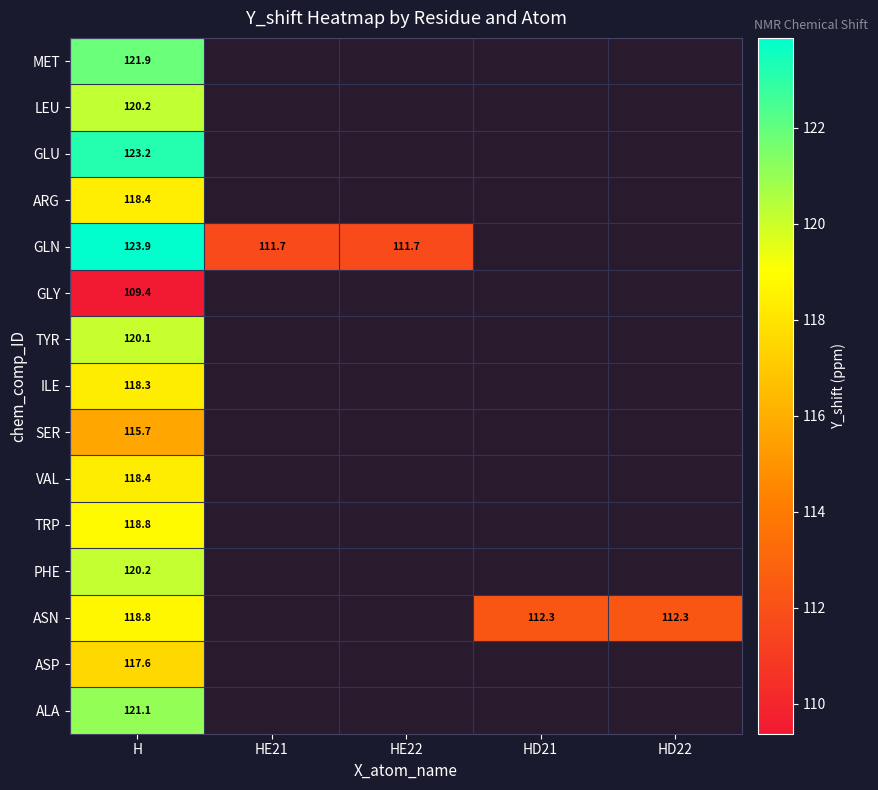

List the labels in order of GLN value, largest first.

H, HE21, HE22, HD21, HD22